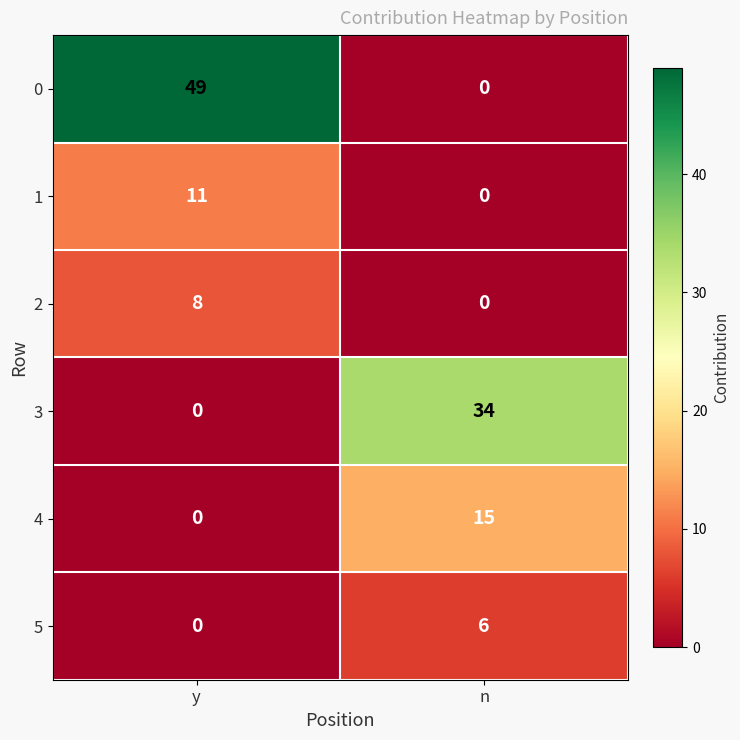

List the labels in order of 2 value, largest first.

y, n